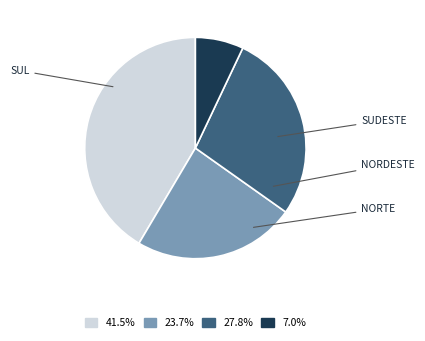

Is there a majority slice in this chart?

No